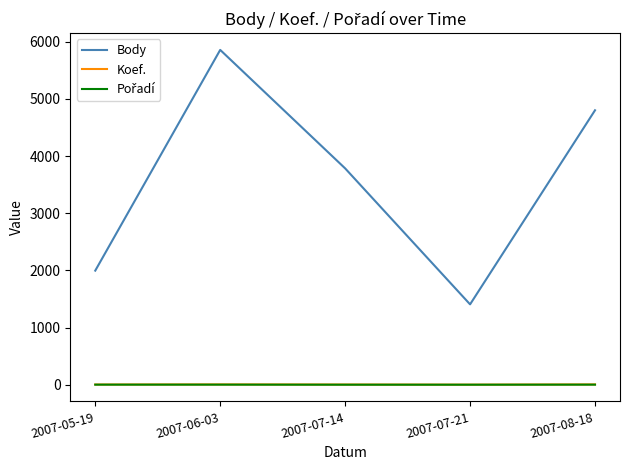

Is it true that Koef. equals 6 at 2007-06-03?

True